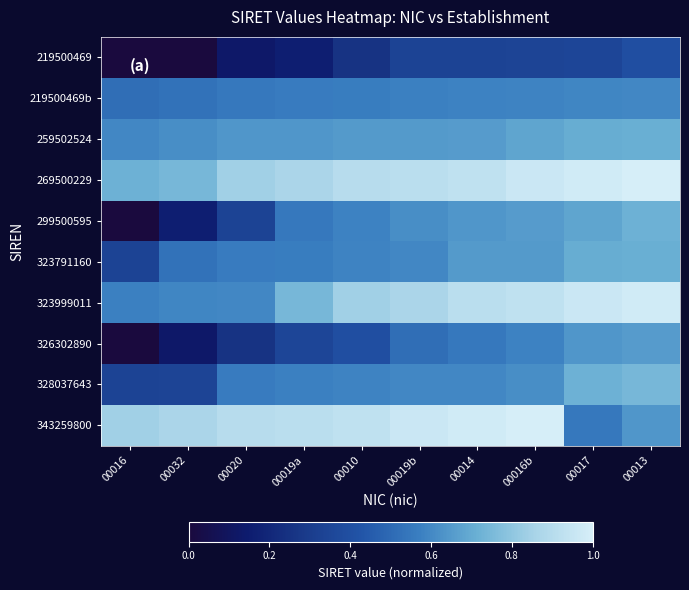

How many series are shown in this chart?

10